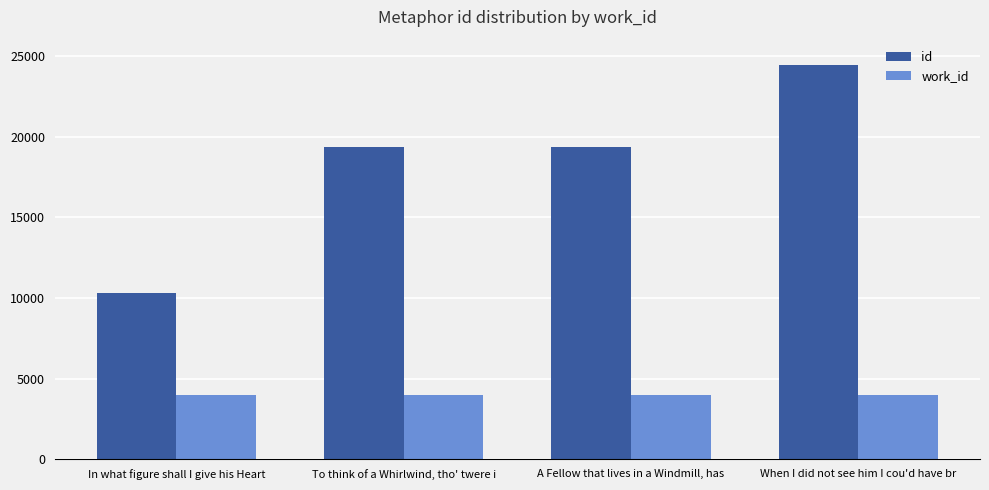

What position from the right is When I did not see him I cou'd have br?

1